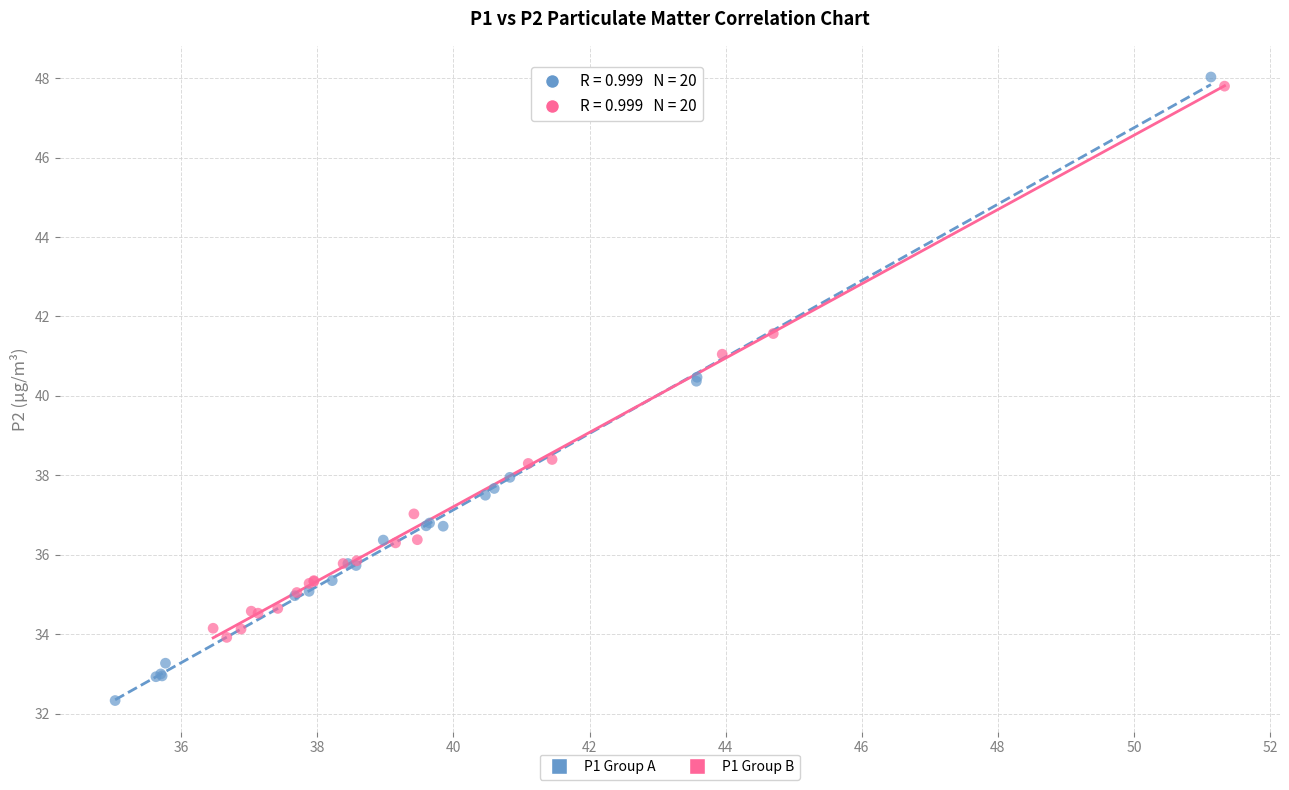

Which series reaches the maximum Y coordinate?

P1 Group A